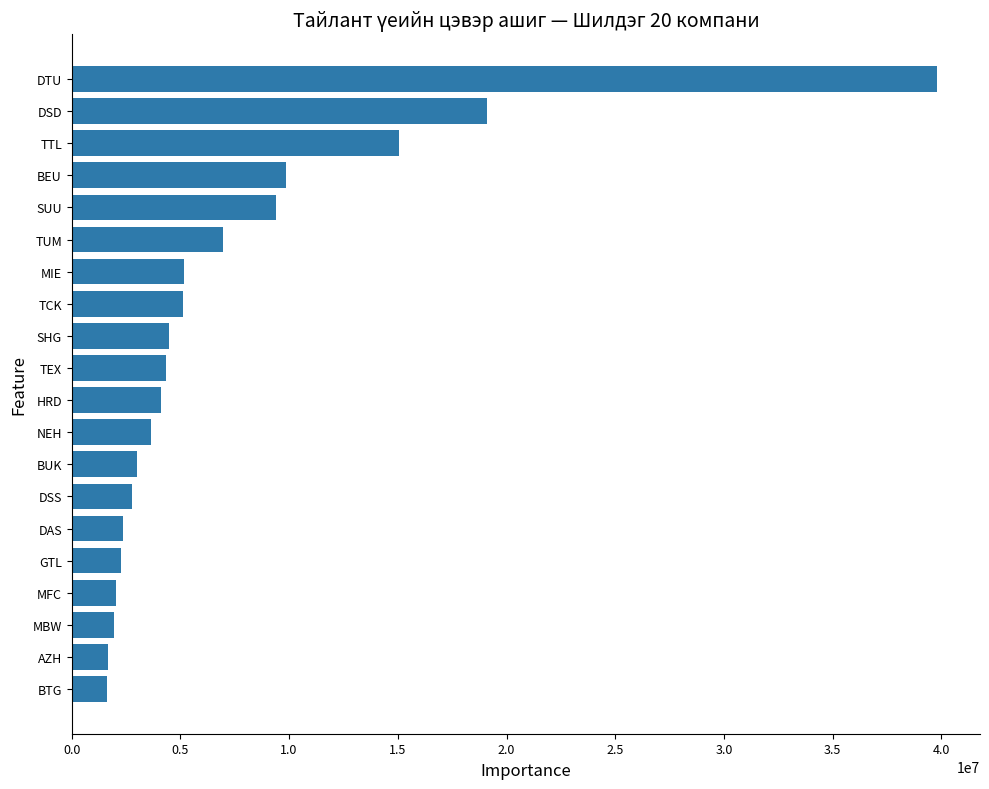

Approximately how many times larger is the value at TCK compared to DSD?

0.3